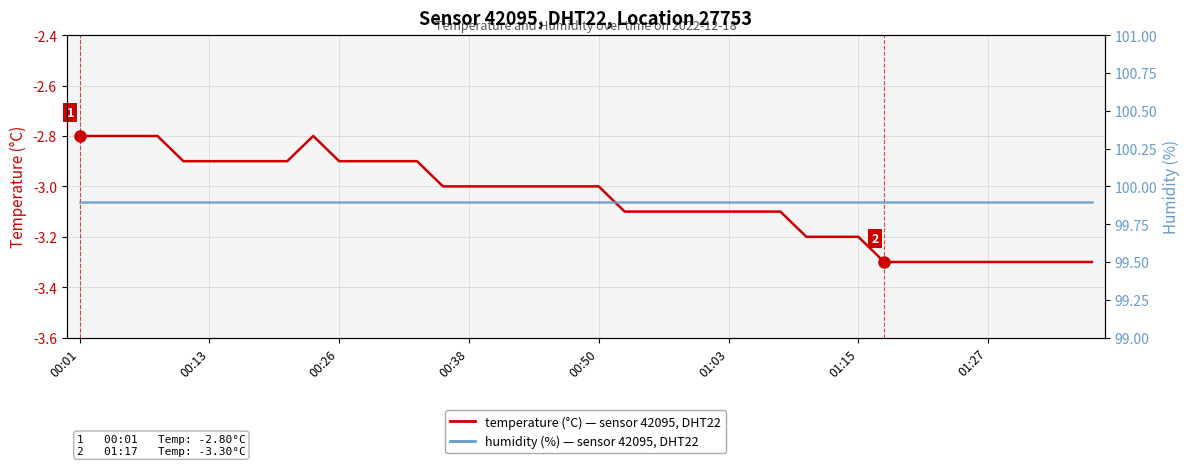

Which category has the highest value across all series?

00:01